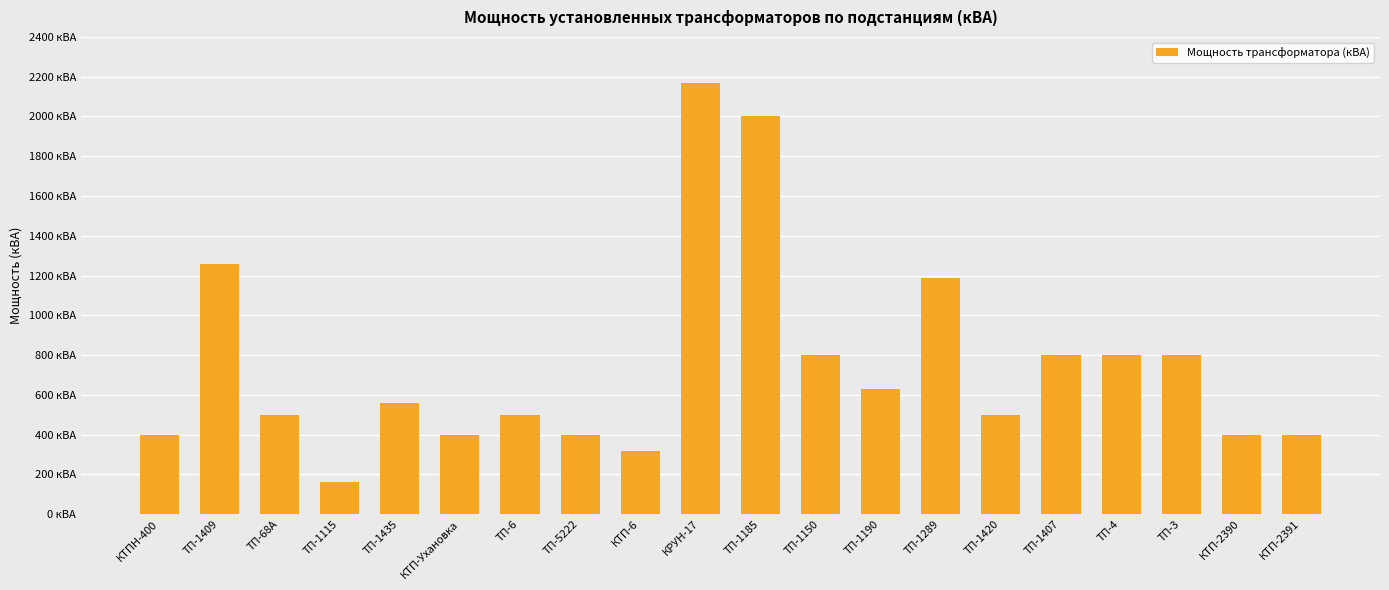

Approximately how many times larger is the value at КТП-2390 compared to КТП-6?

1.2